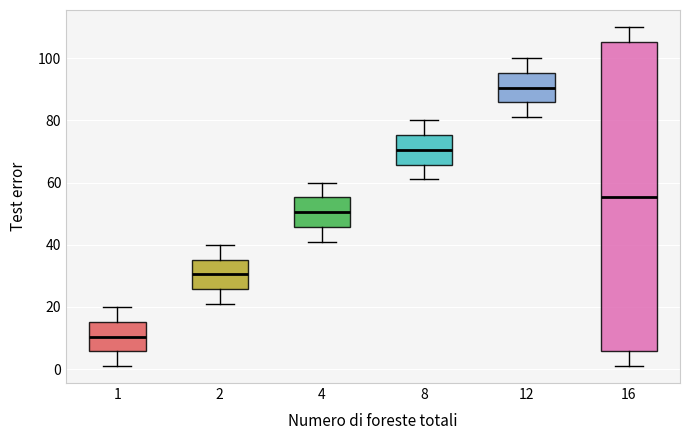

Reading left to right, transcribe this box plot: for each box, give where its median line is, the range the box spans, and where its two whiskers end, as read against the y-axis. The values are not printed on the chart, so give them approximately, as read against the axis.

1: median 10, box 6 to 16, whiskers 2 to 20
2: median 30, box 26 to 36, whiskers 22 to 40
4: median 50, box 46 to 56, whiskers 42 to 60
8: median 70, box 66 to 76, whiskers 62 to 80
12: median 90, box 86 to 96, whiskers 82 to 100
16: median 56, box 6 to 106, whiskers 2 to 110